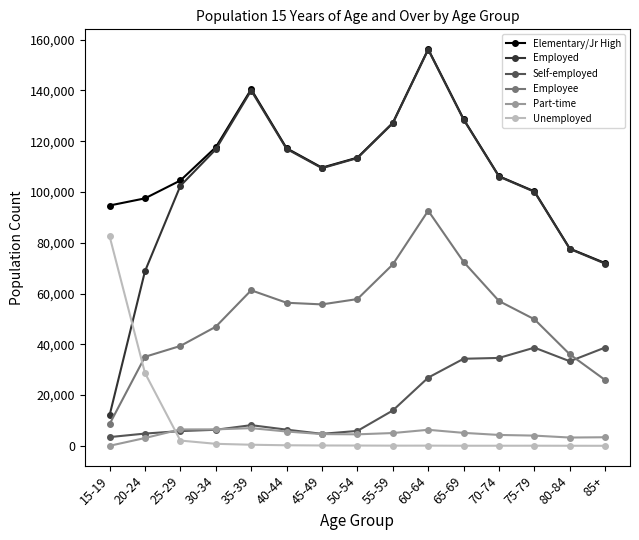

At which category does the chart reach its peak across all series?

60-64